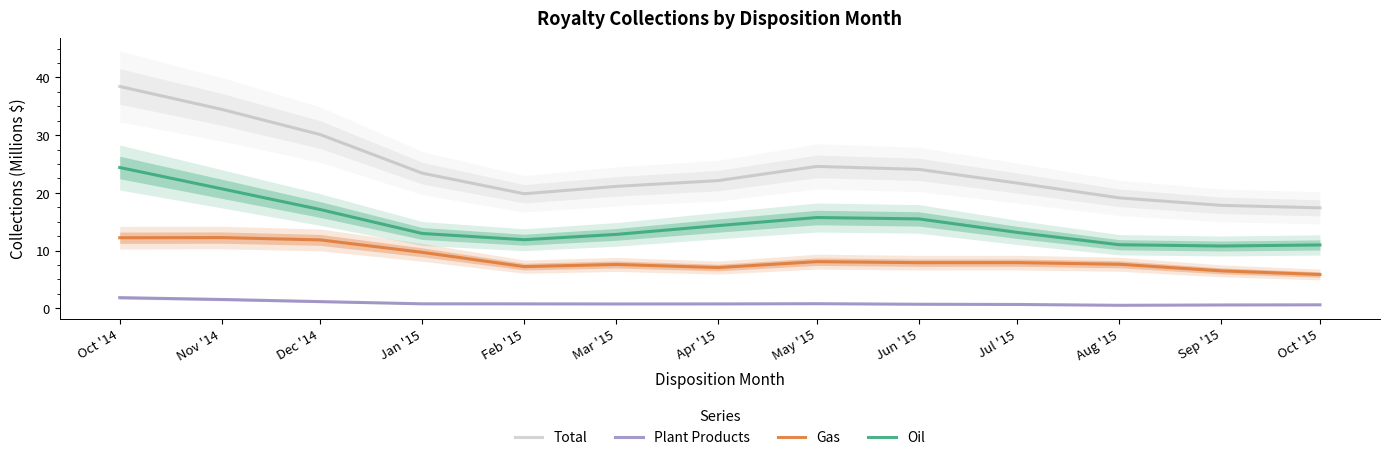

What is the label of the 1st point from the right?

Oct '15